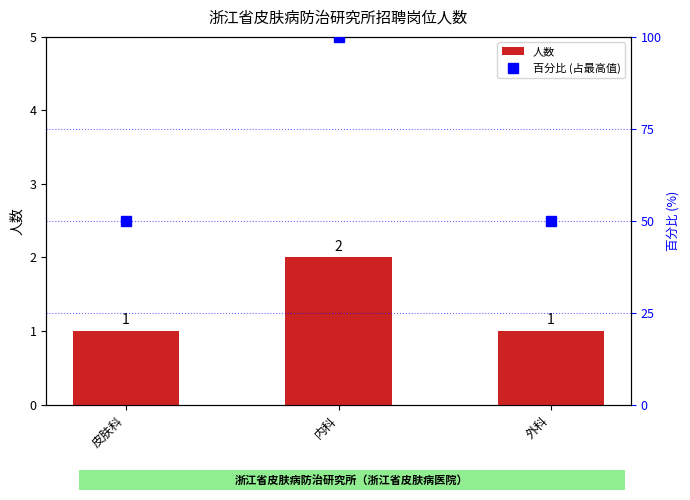

What is the label of the 3rd bar from the left?

外科